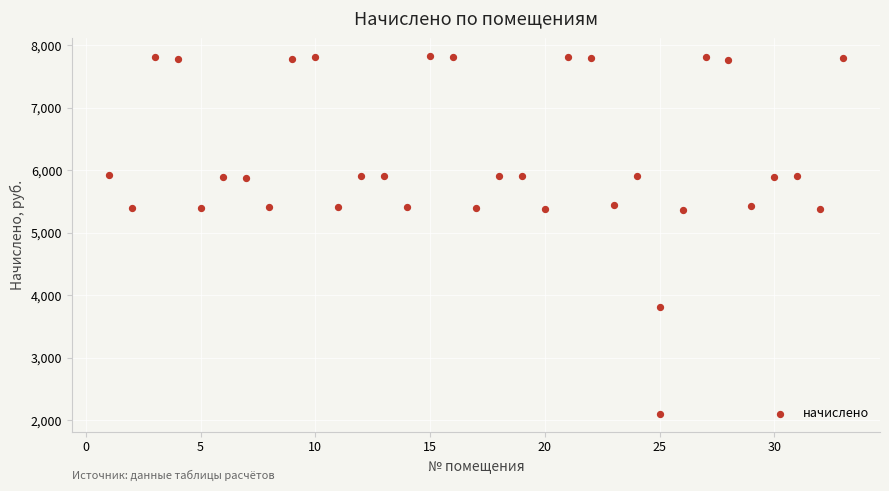

What is the range of Y values (max minus min)?

5730.4